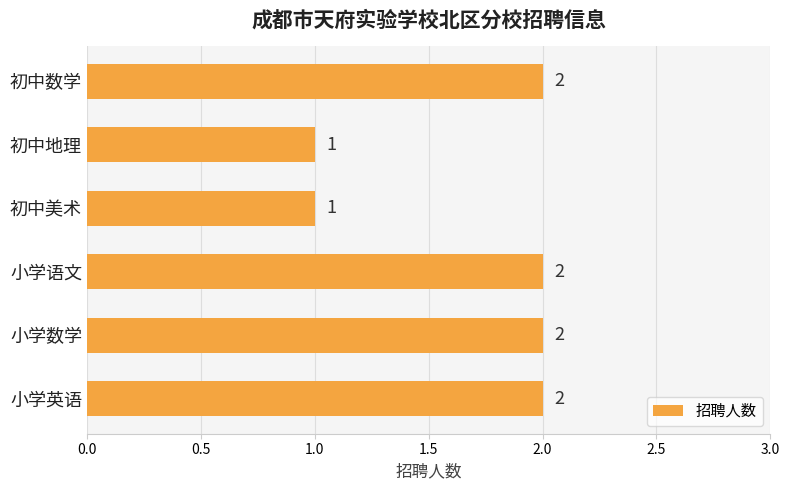

Count the values in the range 1 to 2.

6